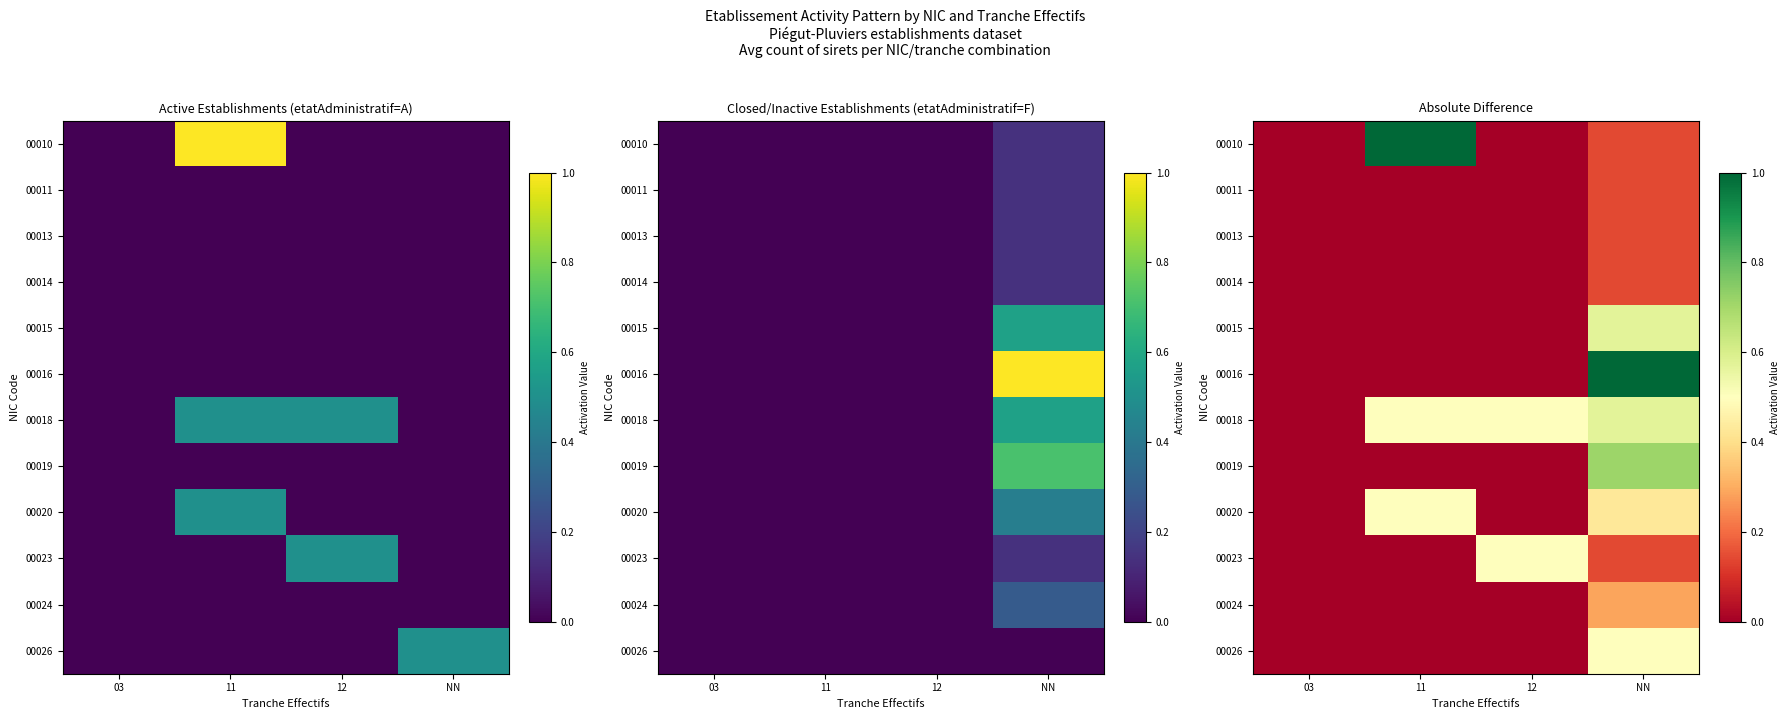

At 03, list the series in order from largest to smallest.

00010, 00011, 00013, 00014, 00015, 00016, 00018, 00019, 00020, 00023, 00024, 00026